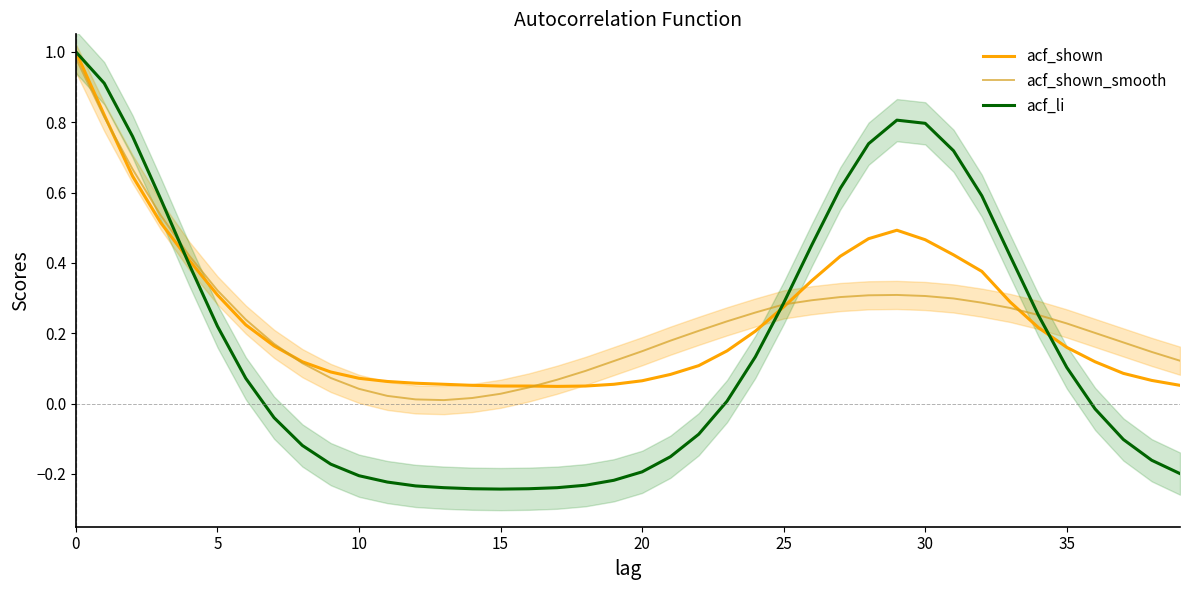

How many lines are shown in the chart?

3